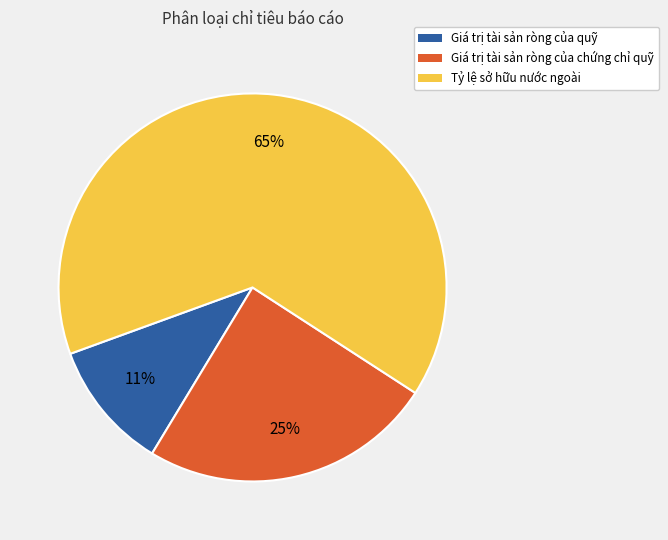

Rank the categories by value from lowest to highest.

Giá trị tài sản ròng của quỹ, Giá trị tài sản ròng của chứng chỉ quỹ, Tỷ lệ sở hữu nước ngoài